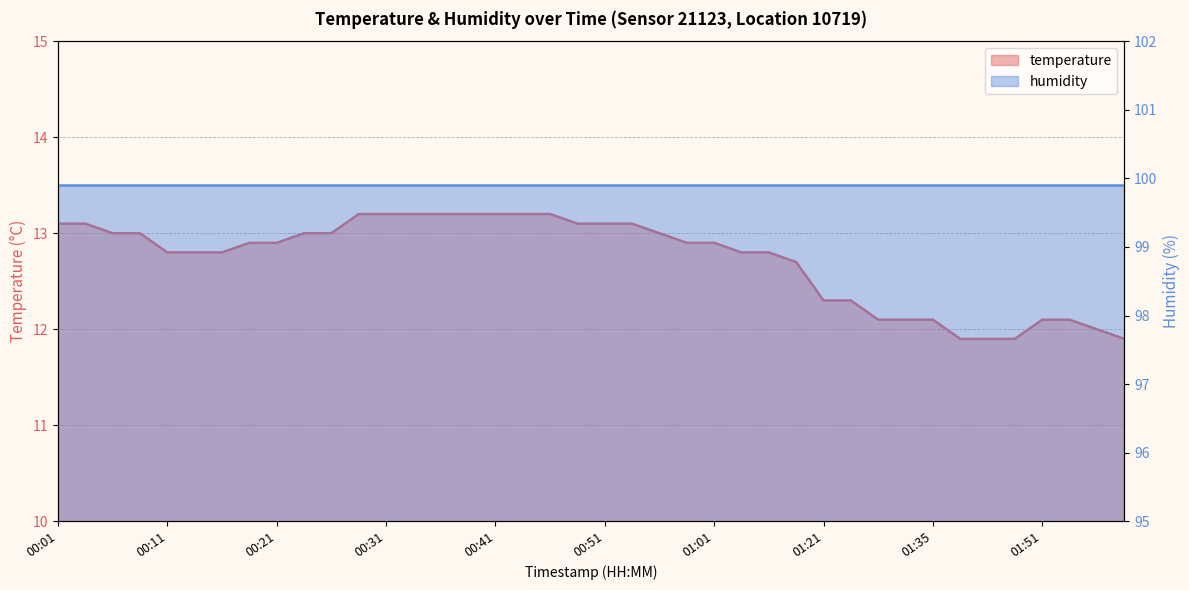

What is the label of the 21st point from the left?

00:51